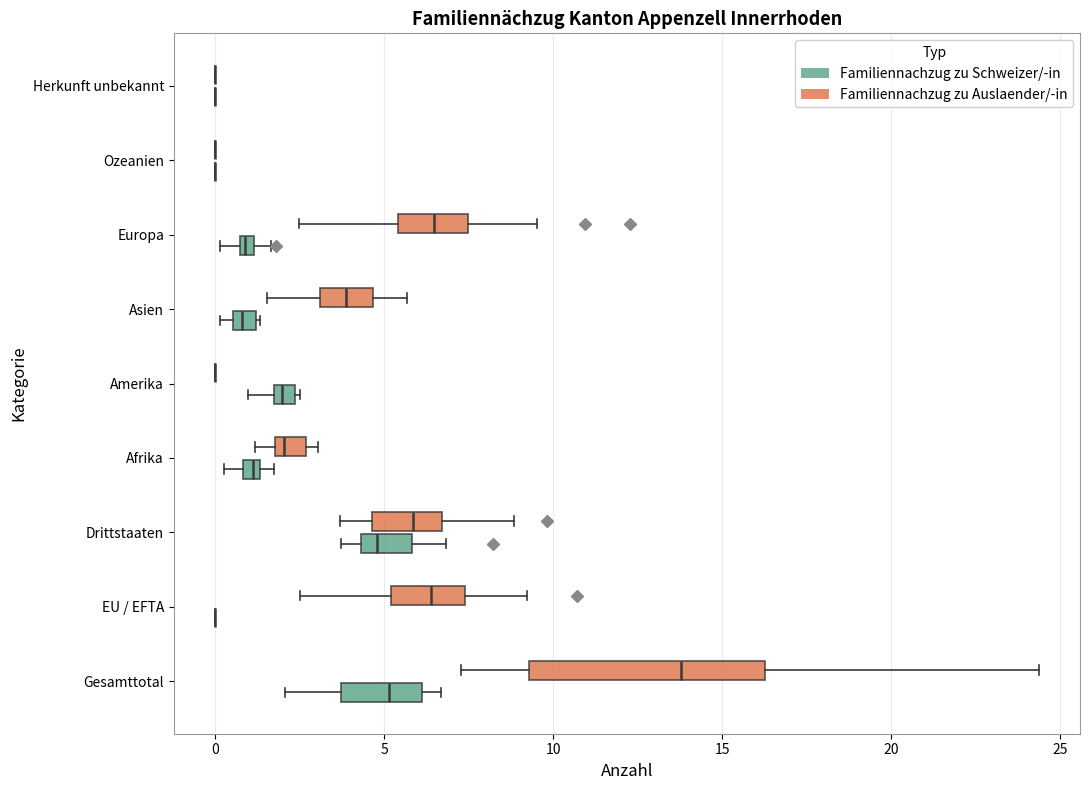

Which box is the widest, from its left edge to its right edge?

Gesamttotal (Familiennachzug zu Auslaender/-in)